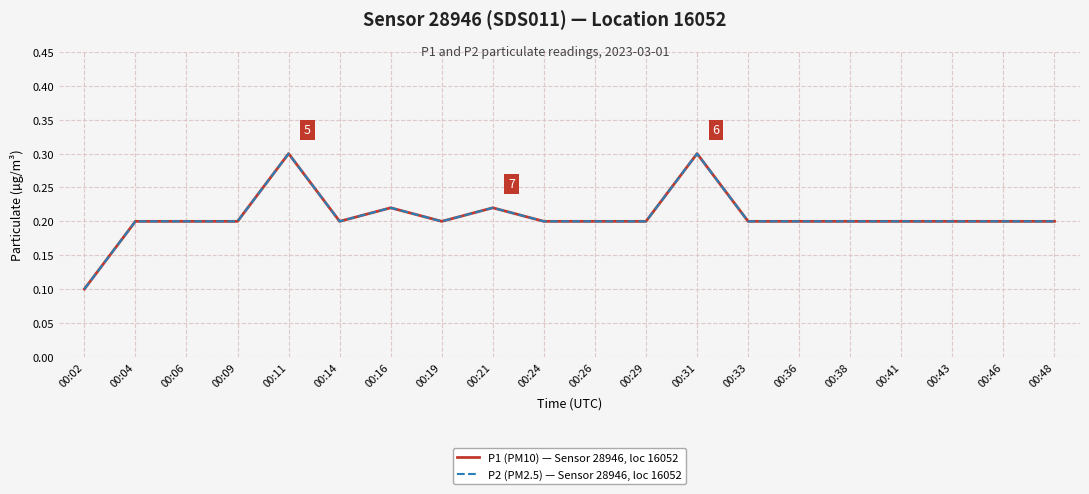

Does the chart have visible grid lines?

Yes